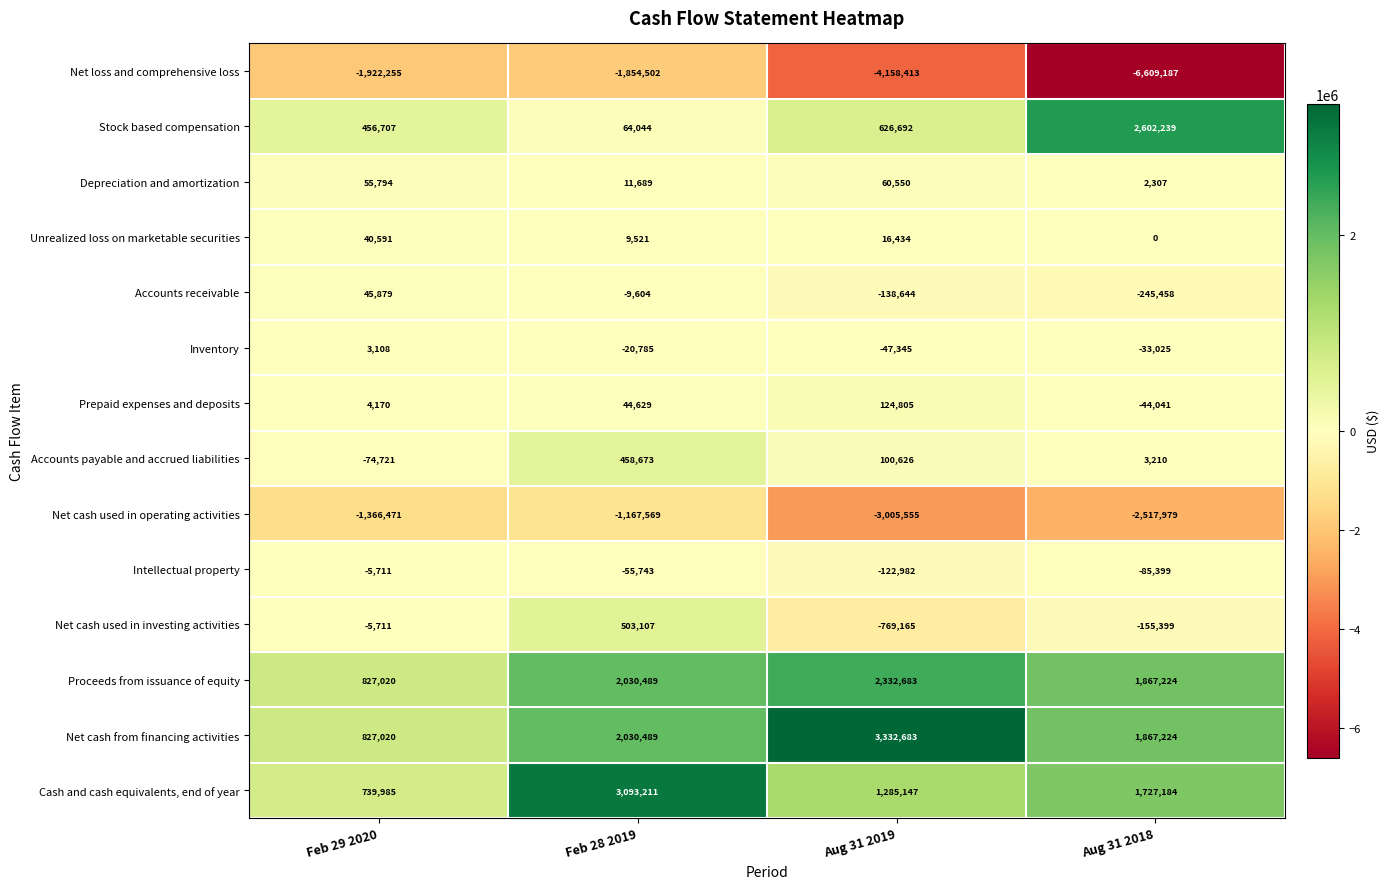

What is the difference between the maximum and minimum values in the Intellectual property series?

117271